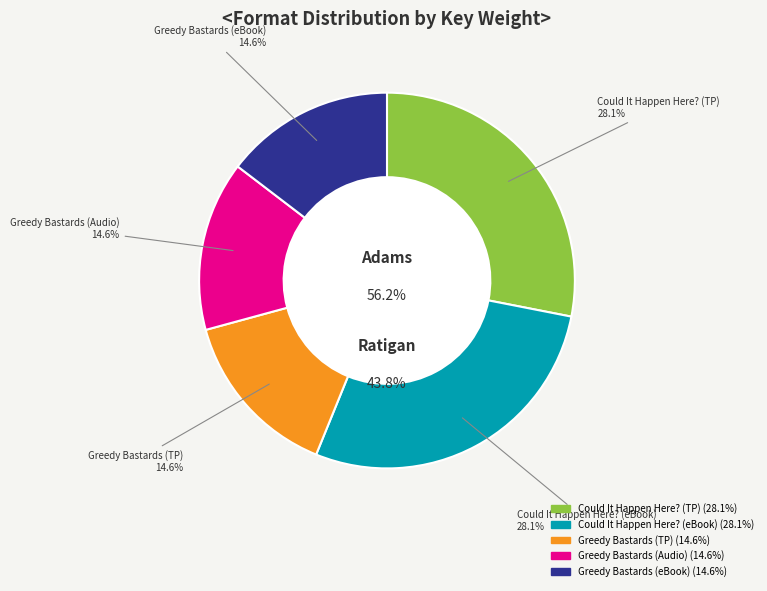

Is it true that 9781442344501 is 15% of the pie?

True